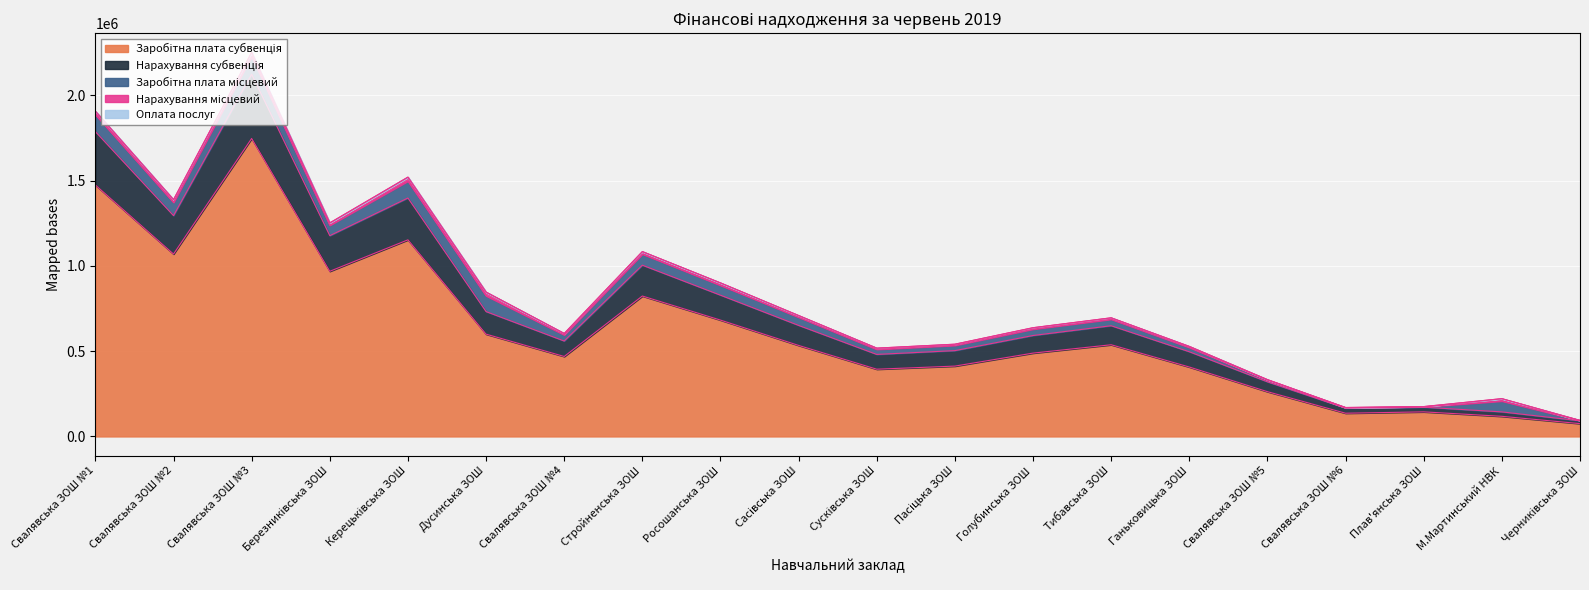

At which category is the sum across all series the highest?

Свалявська ЗОШ №3